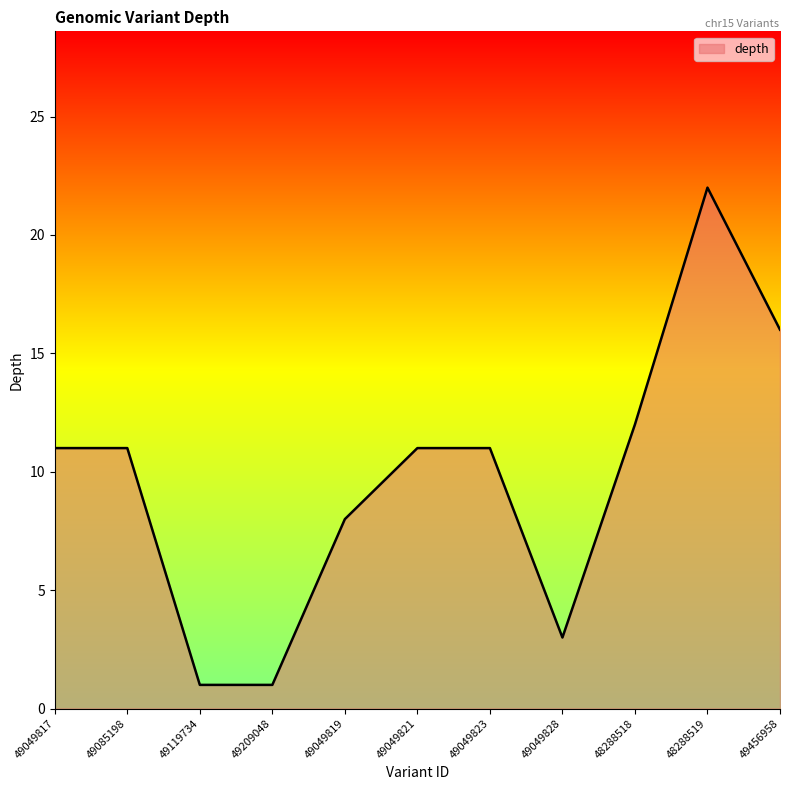

What position from the right is 49049819?

7